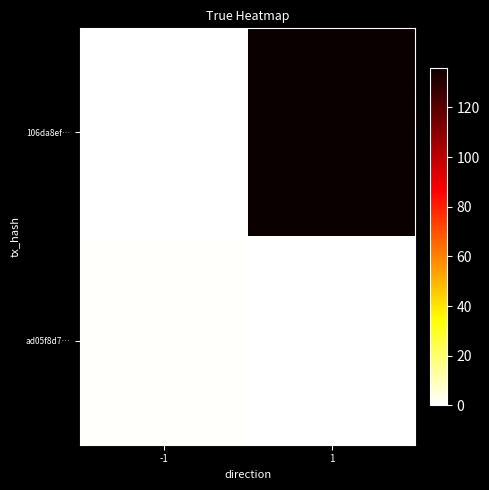

Which has a higher value, -1 or 1?

1